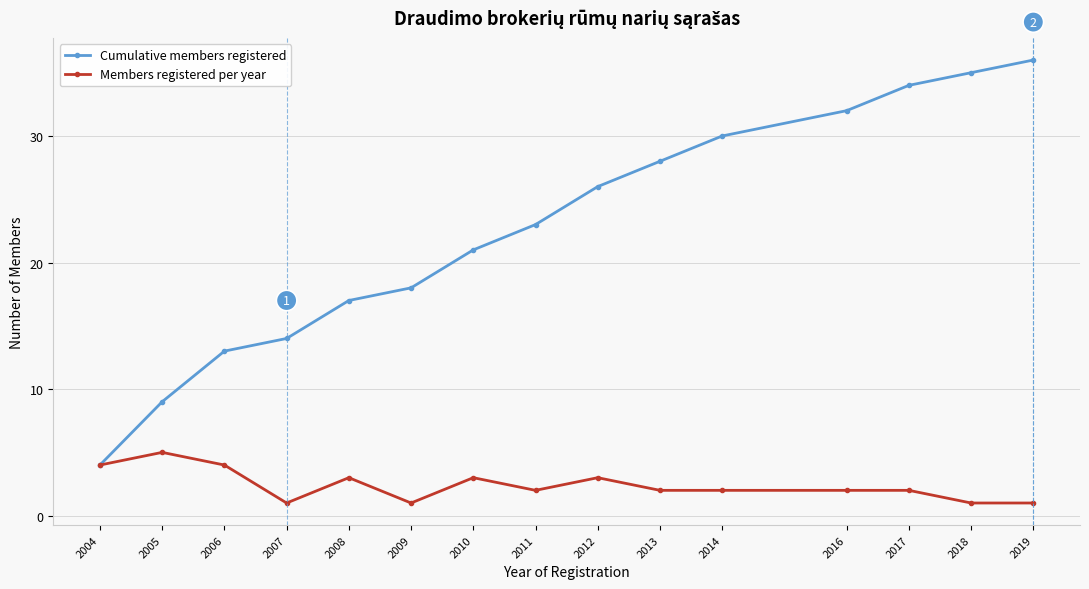

Reading left to right, extract all data points from this chart.

Cumulative members registered: 2004=4	2005=9	2006=13	2007=14	2008=17	2009=18	2010=21	2011=23	2012=26	2013=28	2014=30	2016=32	2017=34	2018=35	2019=36
Members registered per year: 2004=4	2005=5	2006=4	2007=1	2008=3	2009=1	2010=3	2011=2	2012=3	2013=2	2014=2	2016=2	2017=2	2018=1	2019=1